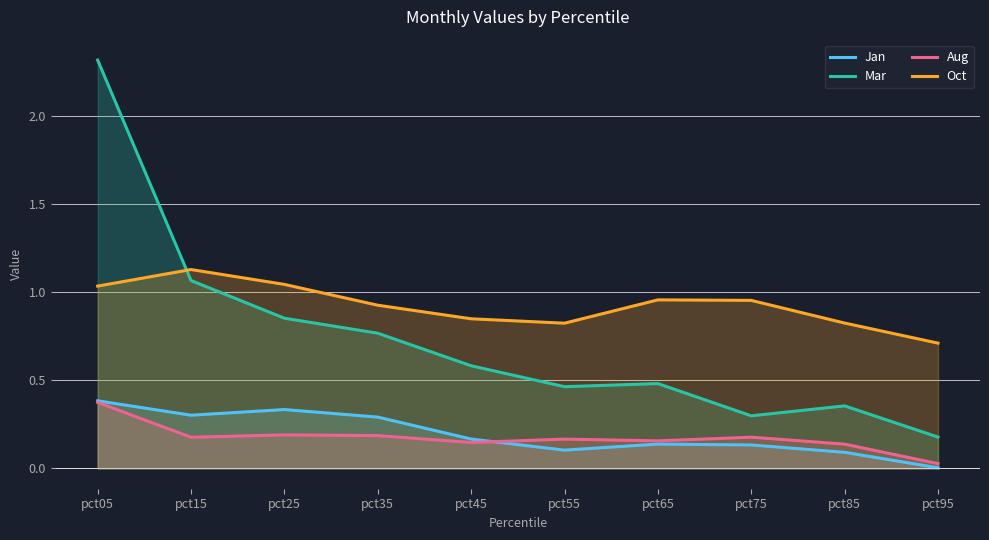

At how many categories does at least one series exceed 0?

10